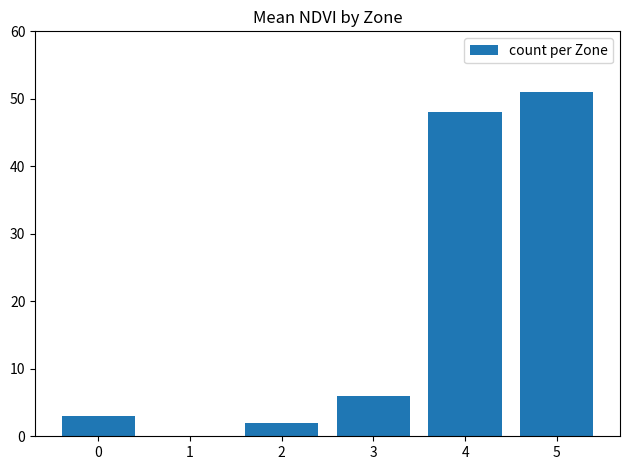

What is the value of the 4th bar from the left?

48